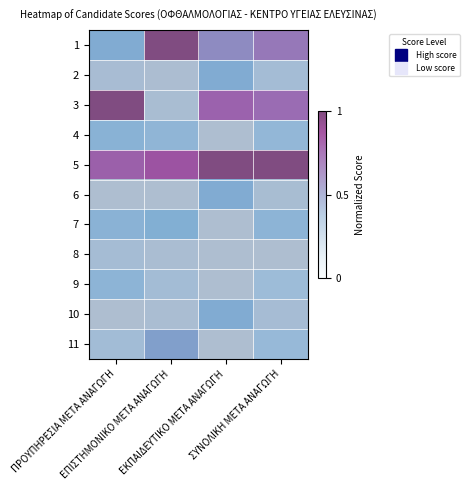

At which label is 4 closest to 0?

ΕΚΠΑΙΔΕΥΤΙΚΟ ΜΕΤΑ ΑΝΑΓΩΓΗ